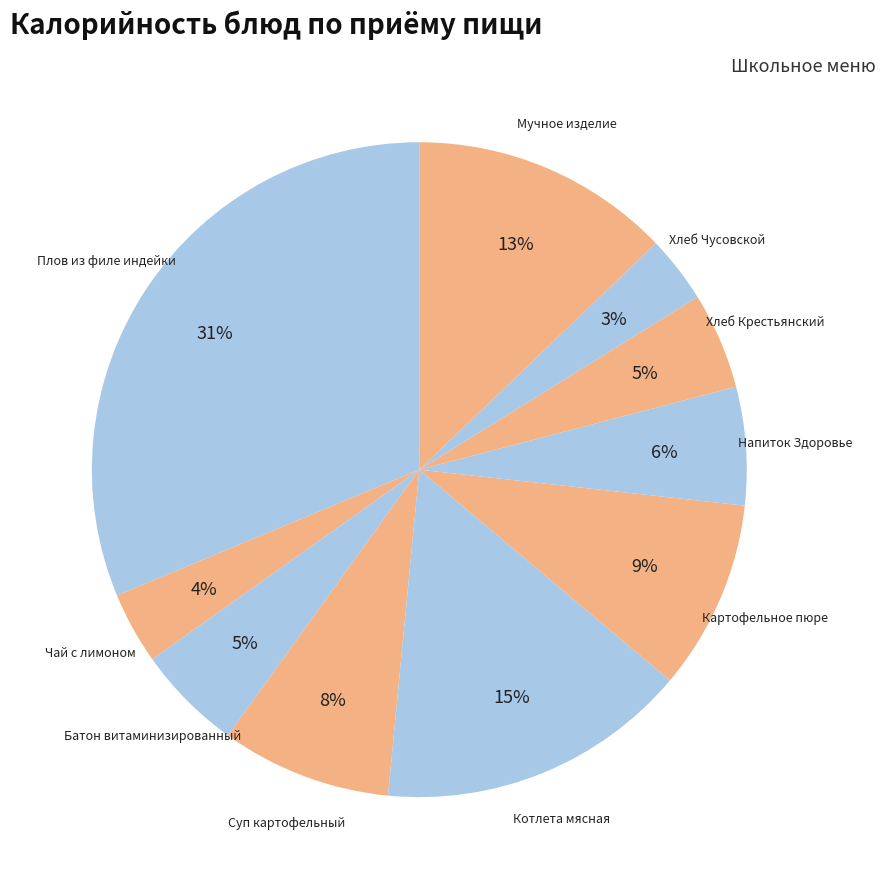

Count the number of slices in the pie.

10